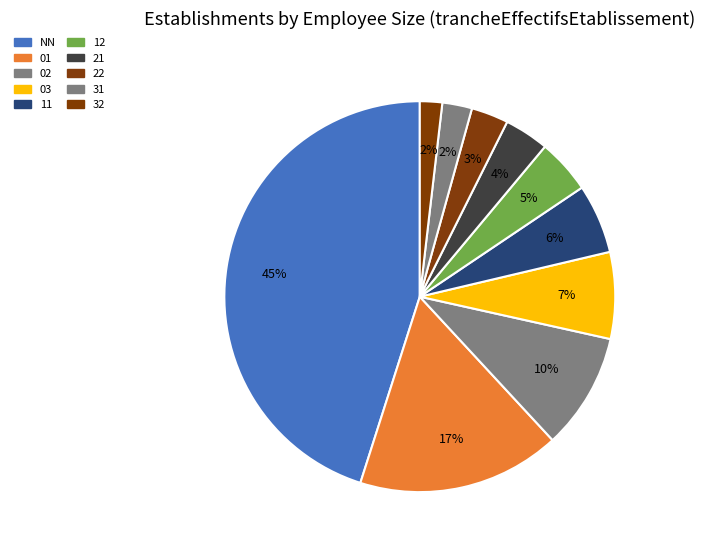

Rank the categories by value from lowest to highest.

32, 31, 22, 21, 12, 11, 03, 02, 01, NN